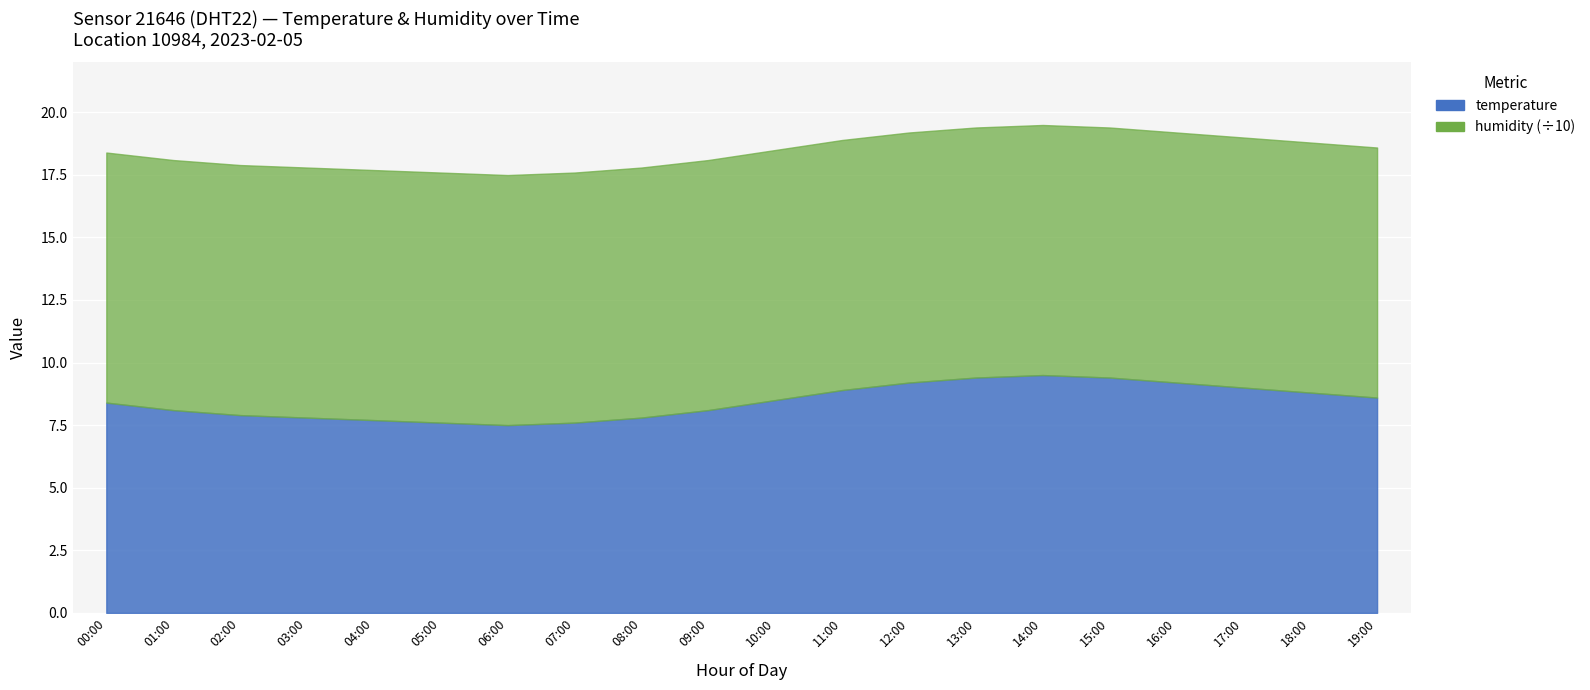

How many values in the temperature series are below 8?

7